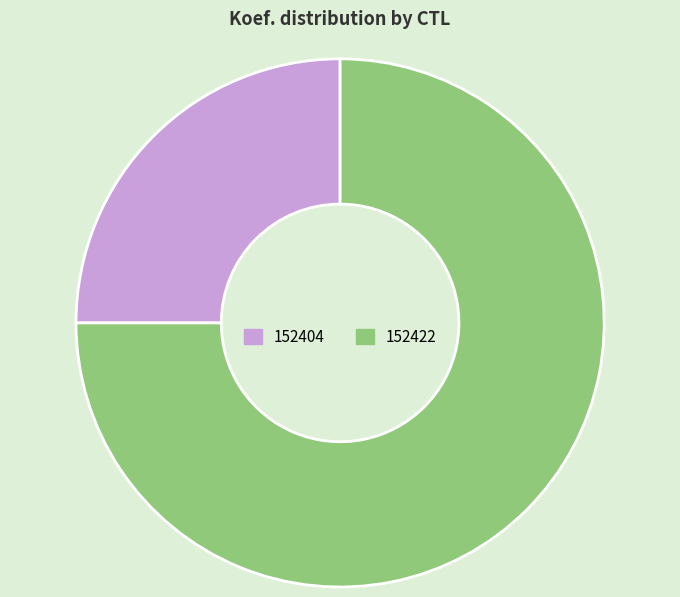

True or false: 152404 accounts for 25% of the total.

True